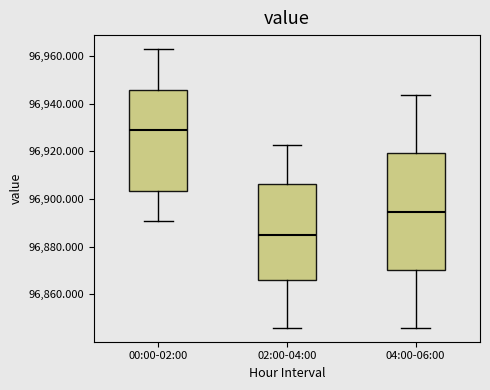

Comparing the boxes themselves (not the whiskers), which one is the tallest?

04:00-06:00